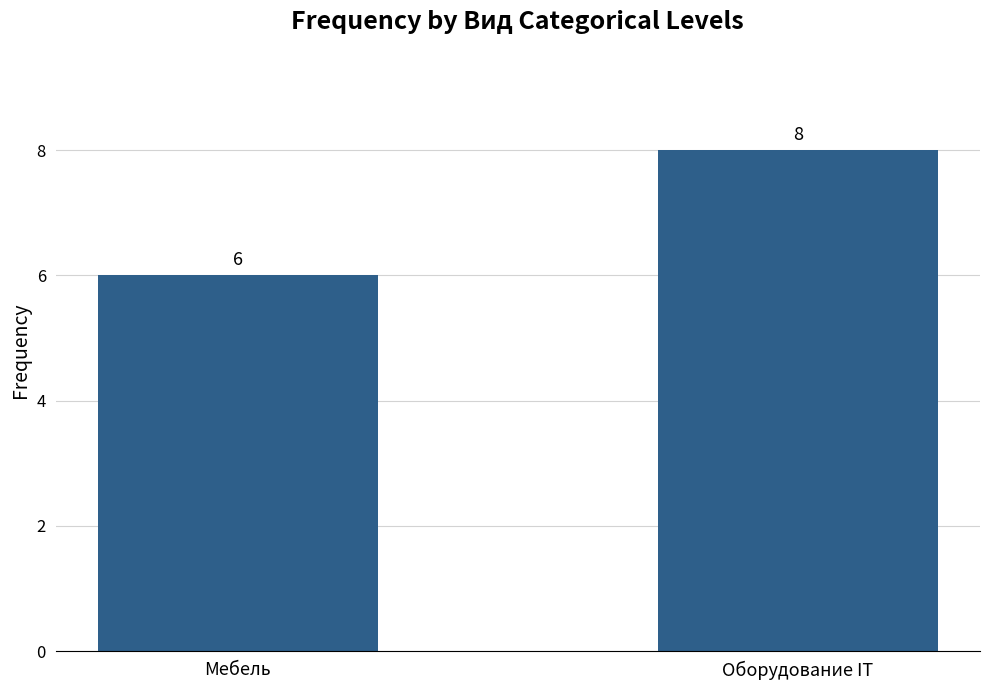

Reading left to right, extract all data points from this chart.

Мебель=6	Оборудование IT=8